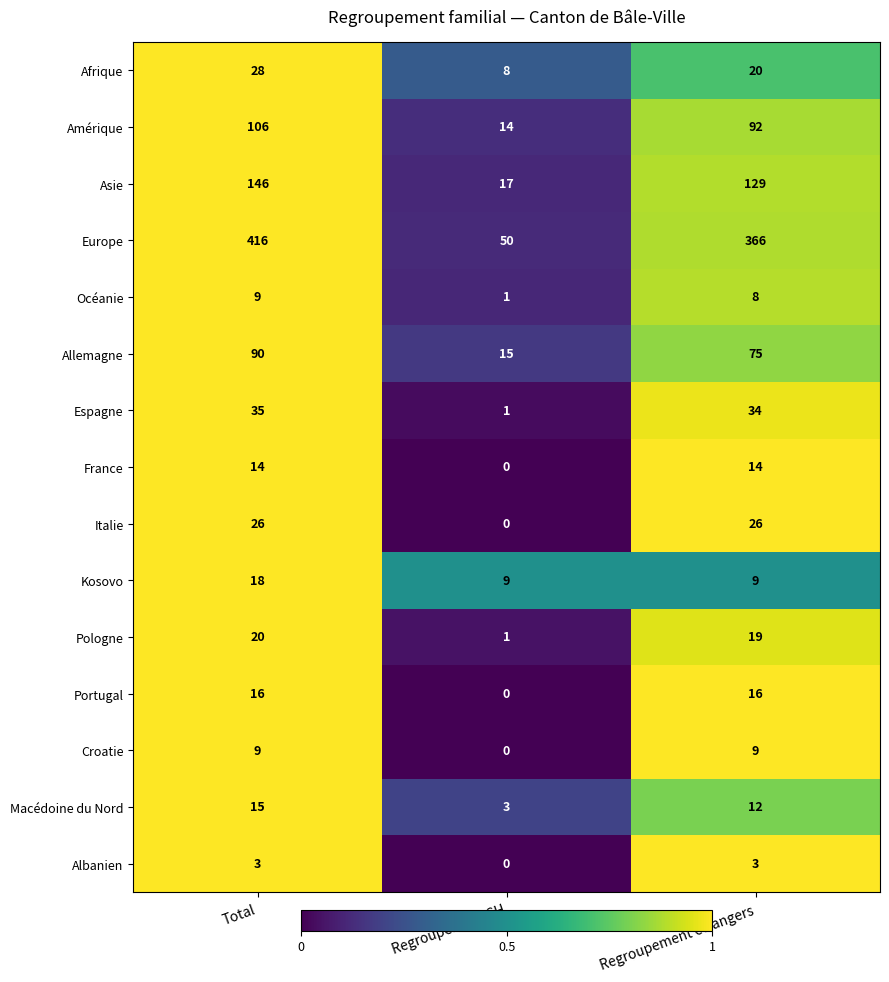

What is the approximate value of Italie at Total?

26